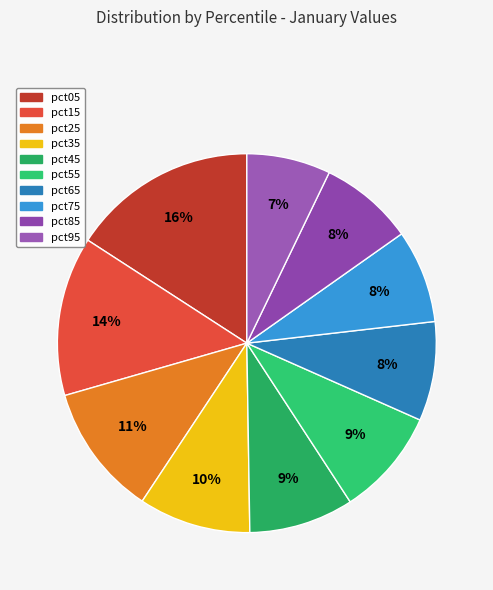

Which has a higher value, pct25 or pct75?

pct25